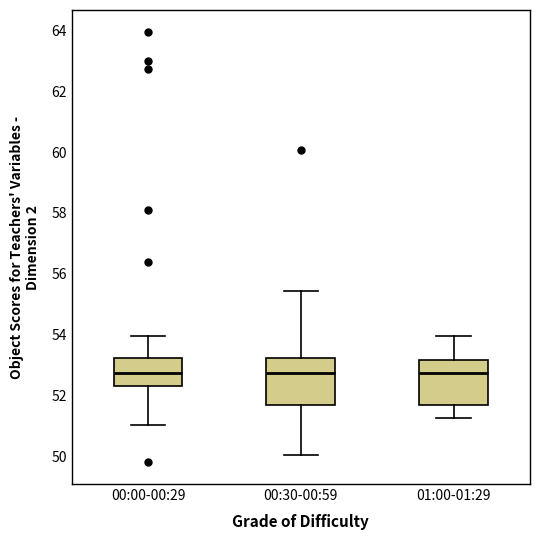

Where does the upper whisker of the box for 01:00-01:29 end on the y-axis? The values are not printed on the chart, so give them approximately, as read against the axis.

54.0